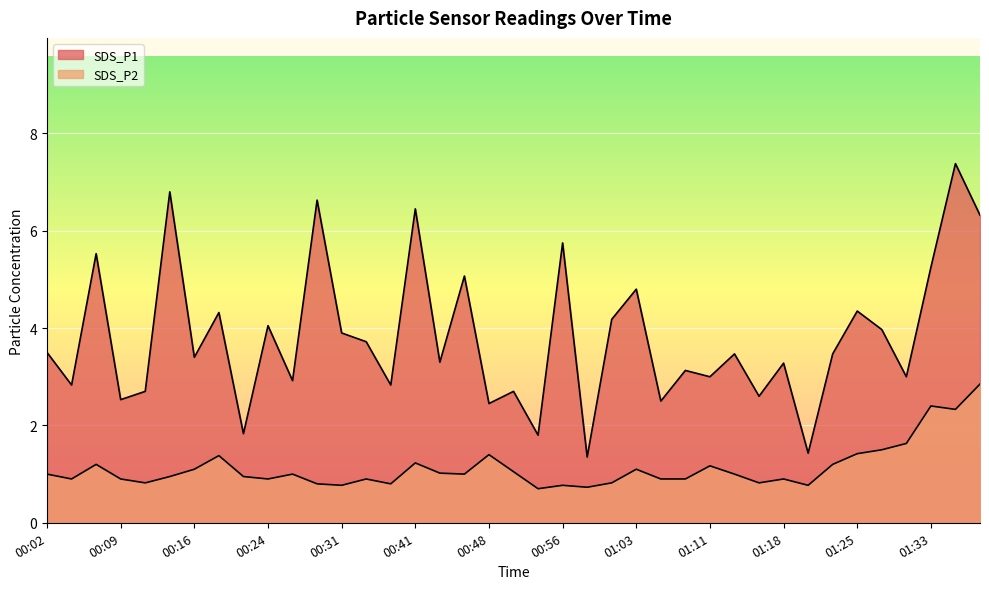

Which series has the largest total across all categories?

SDS_P1